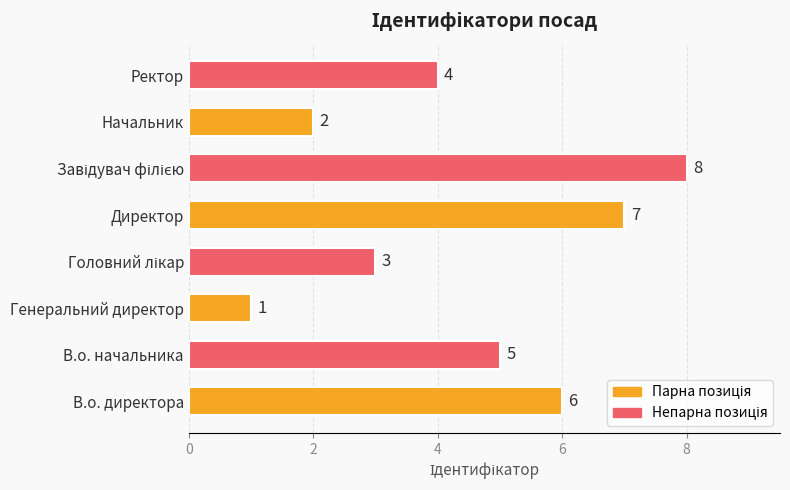

True or false: the data shows 7 at Директор.

True